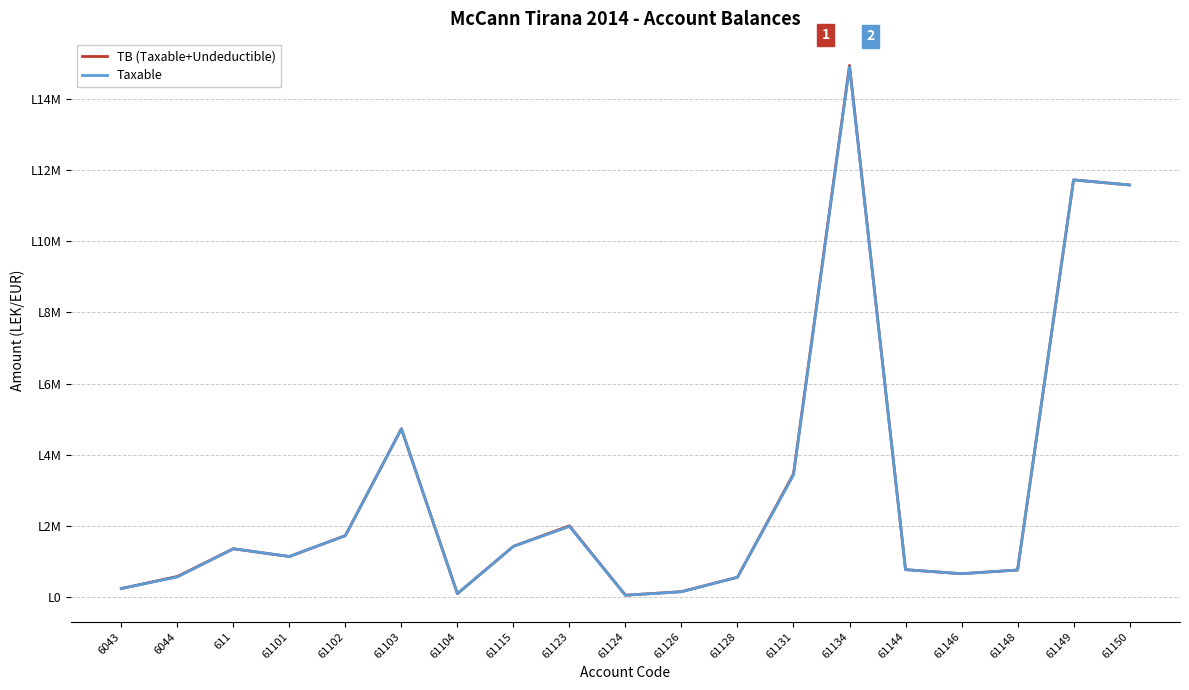

How many interior local peaks does the TB (Taxable+Undeductible) series have?

5